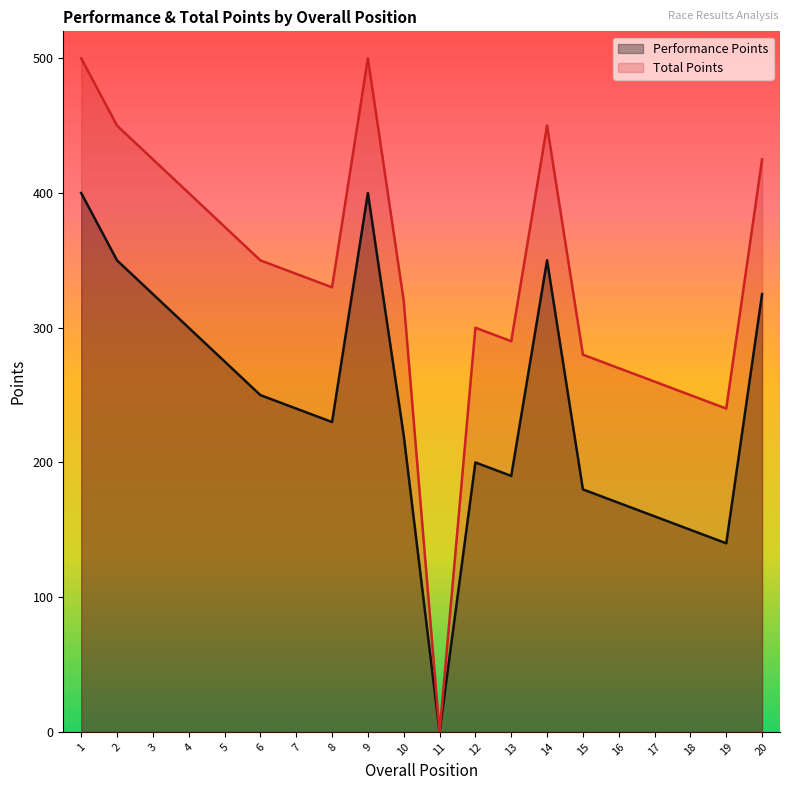

Does the chart display data point markers on the line(s)?

No